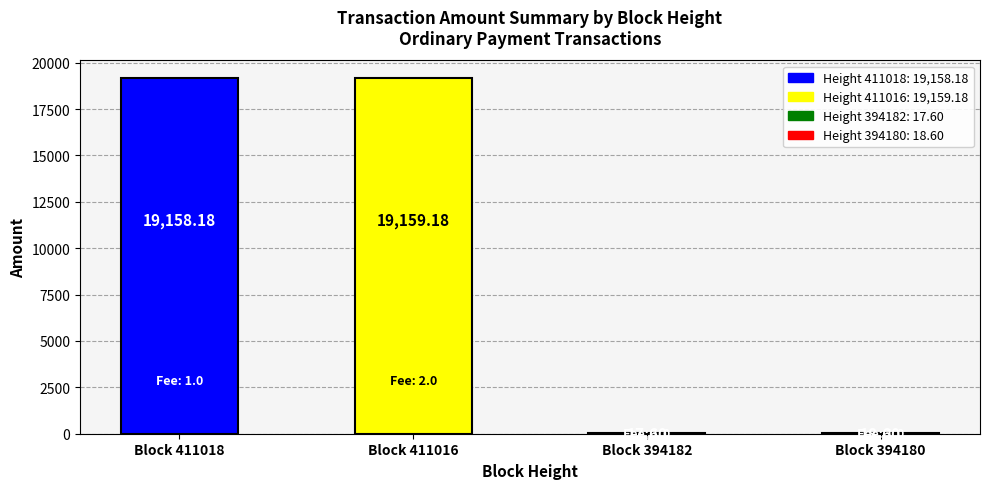

What is the sum of the values at Block 411016 and Block 411018?

38317.4